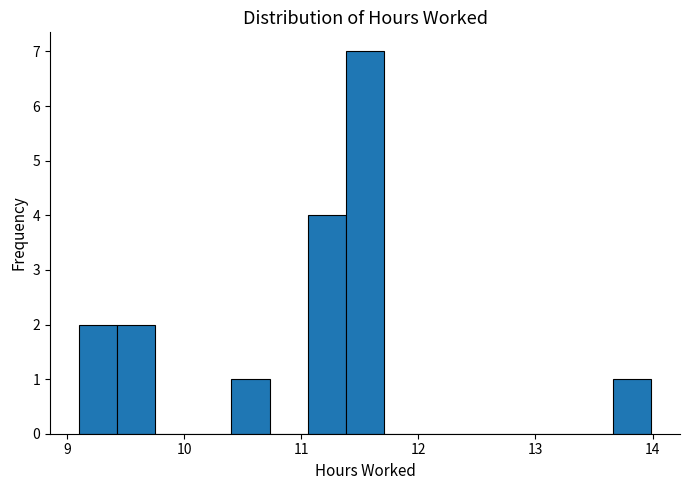

Read against the x-axis, roughly where is the centre of the tallest bar?

11.5